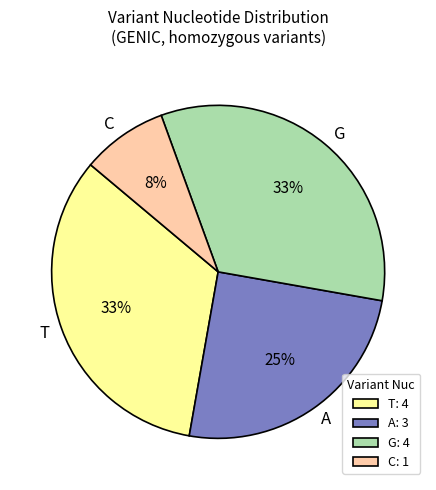

To the nearest percent, what portion does T represent?

33%